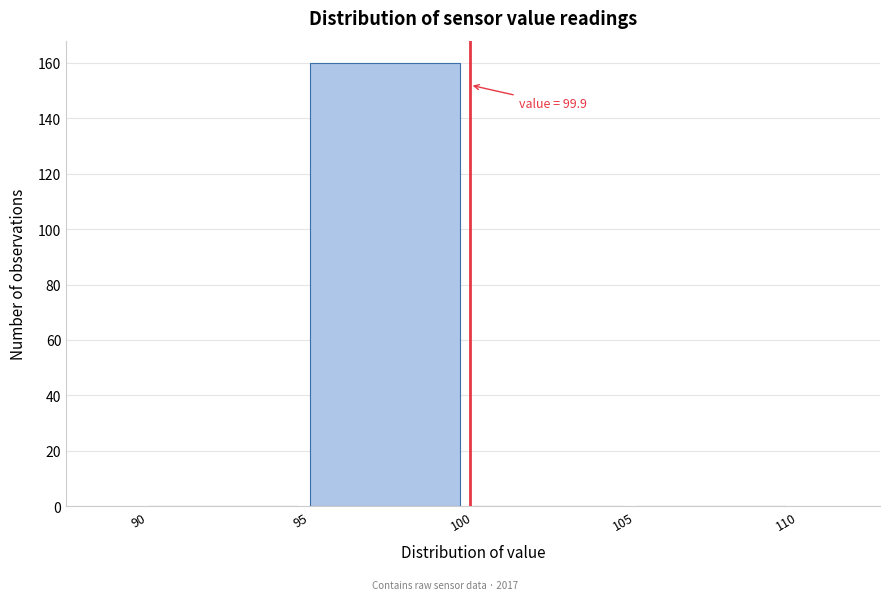

Which range on the x-axis has the tallest bar?

95 to 100